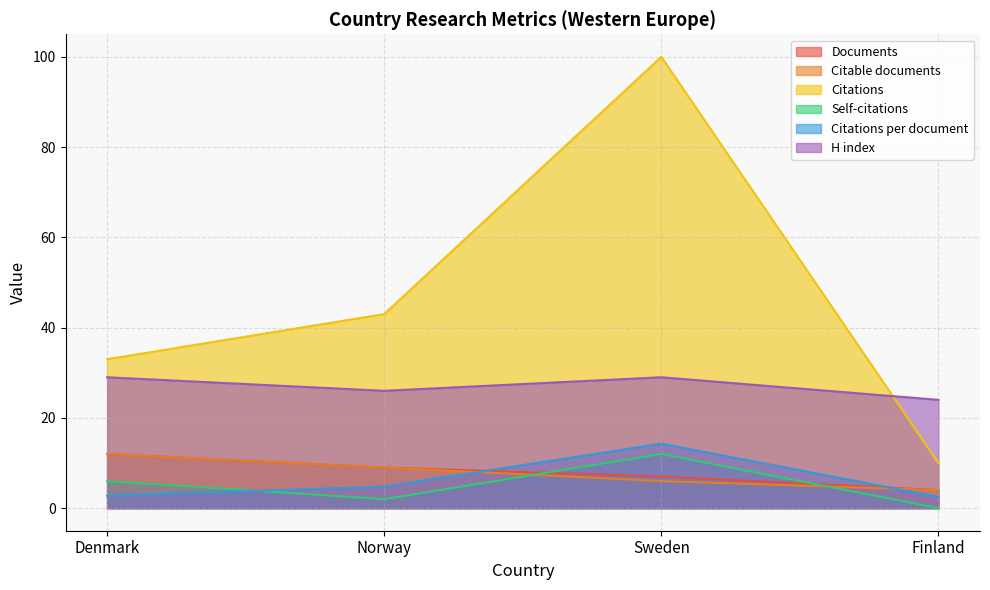

Count the Citable documents values in the range 6 to 12.

3